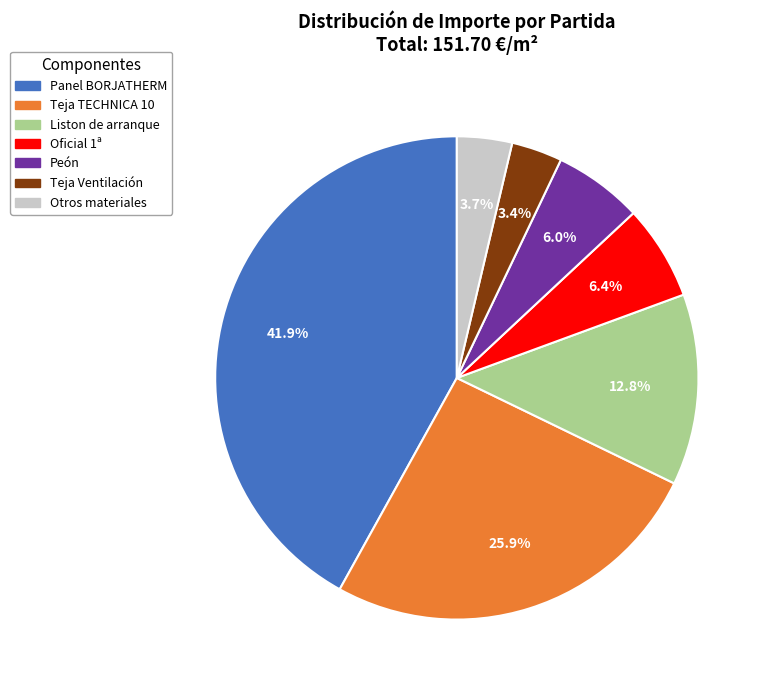

Is there any slice that represents more than half of the pie?

No